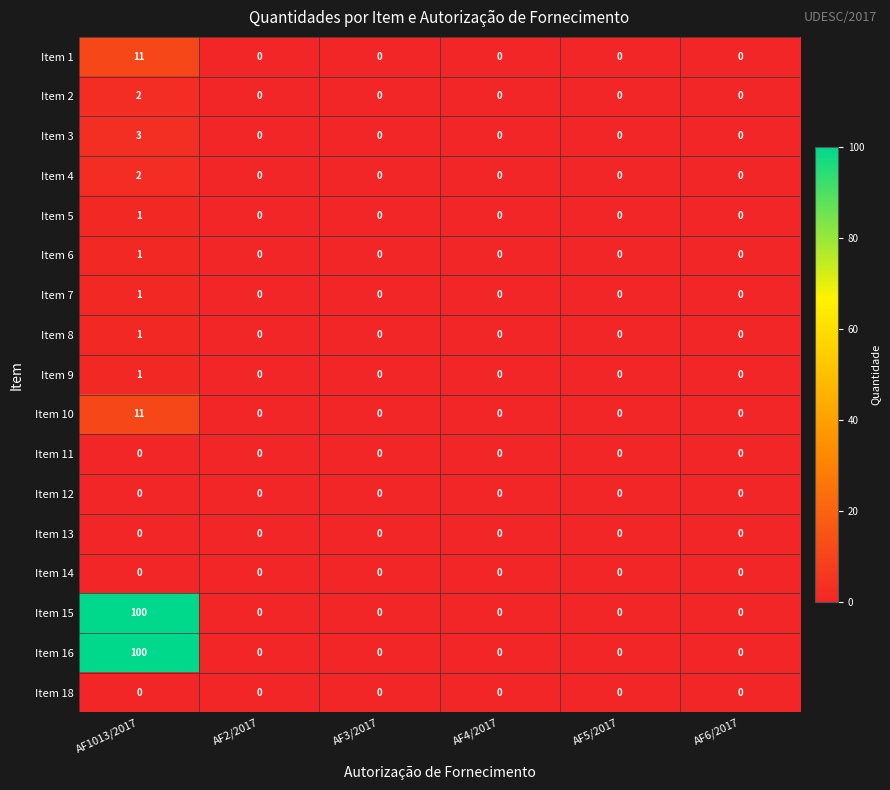

Is the value of Item 15 at AF6/2017 greater than the value of Item 16 at AF1013/2017?

No